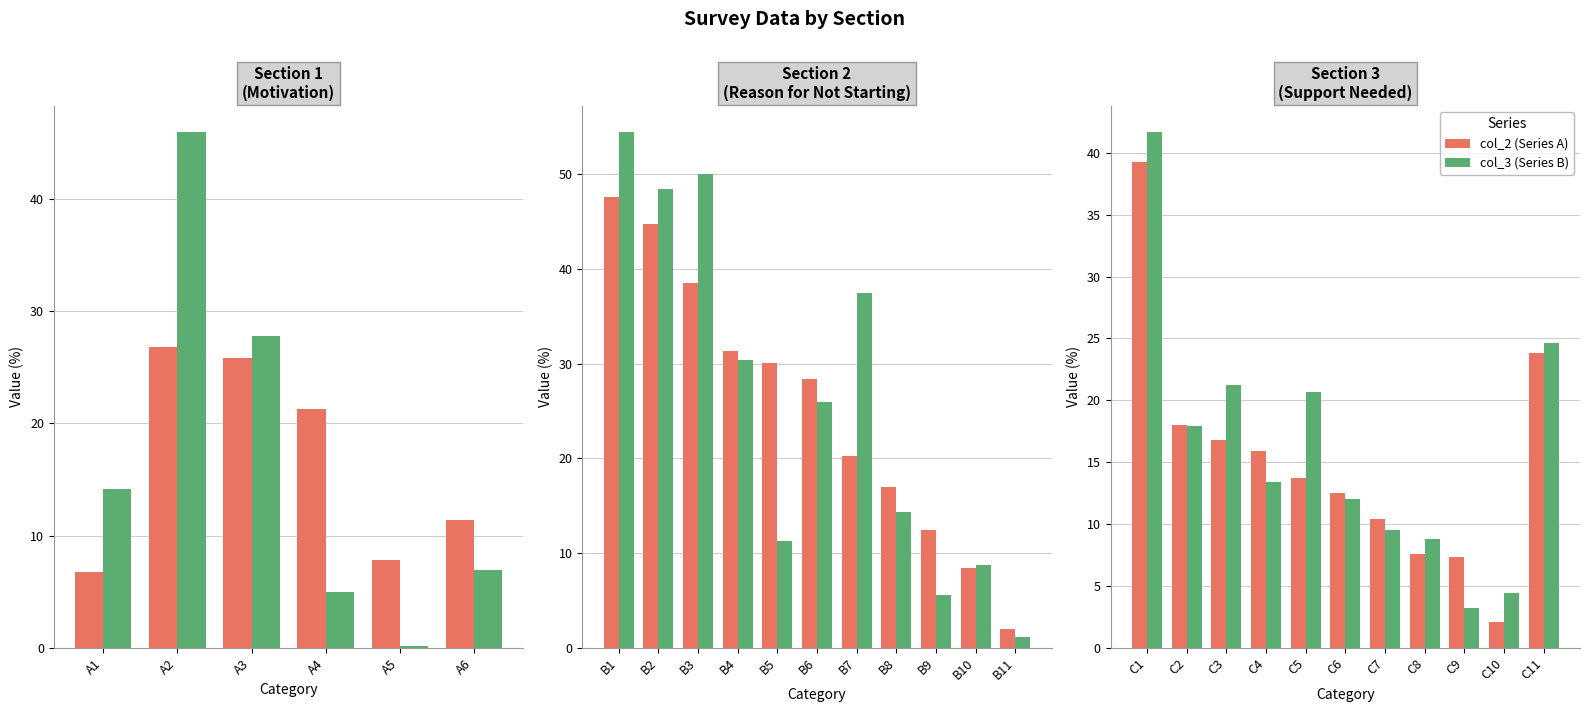

What is the average value of the col_3 series?

16.1